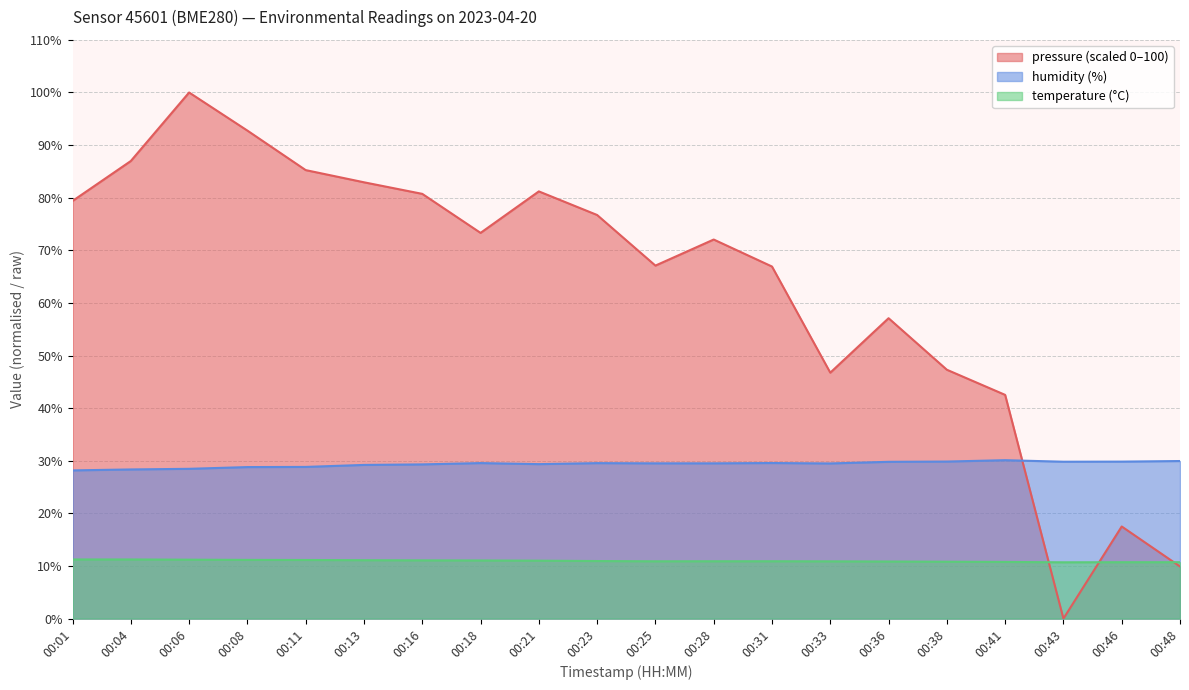

What is the difference between the maximum and second lowest values in the temperature series?

0.5